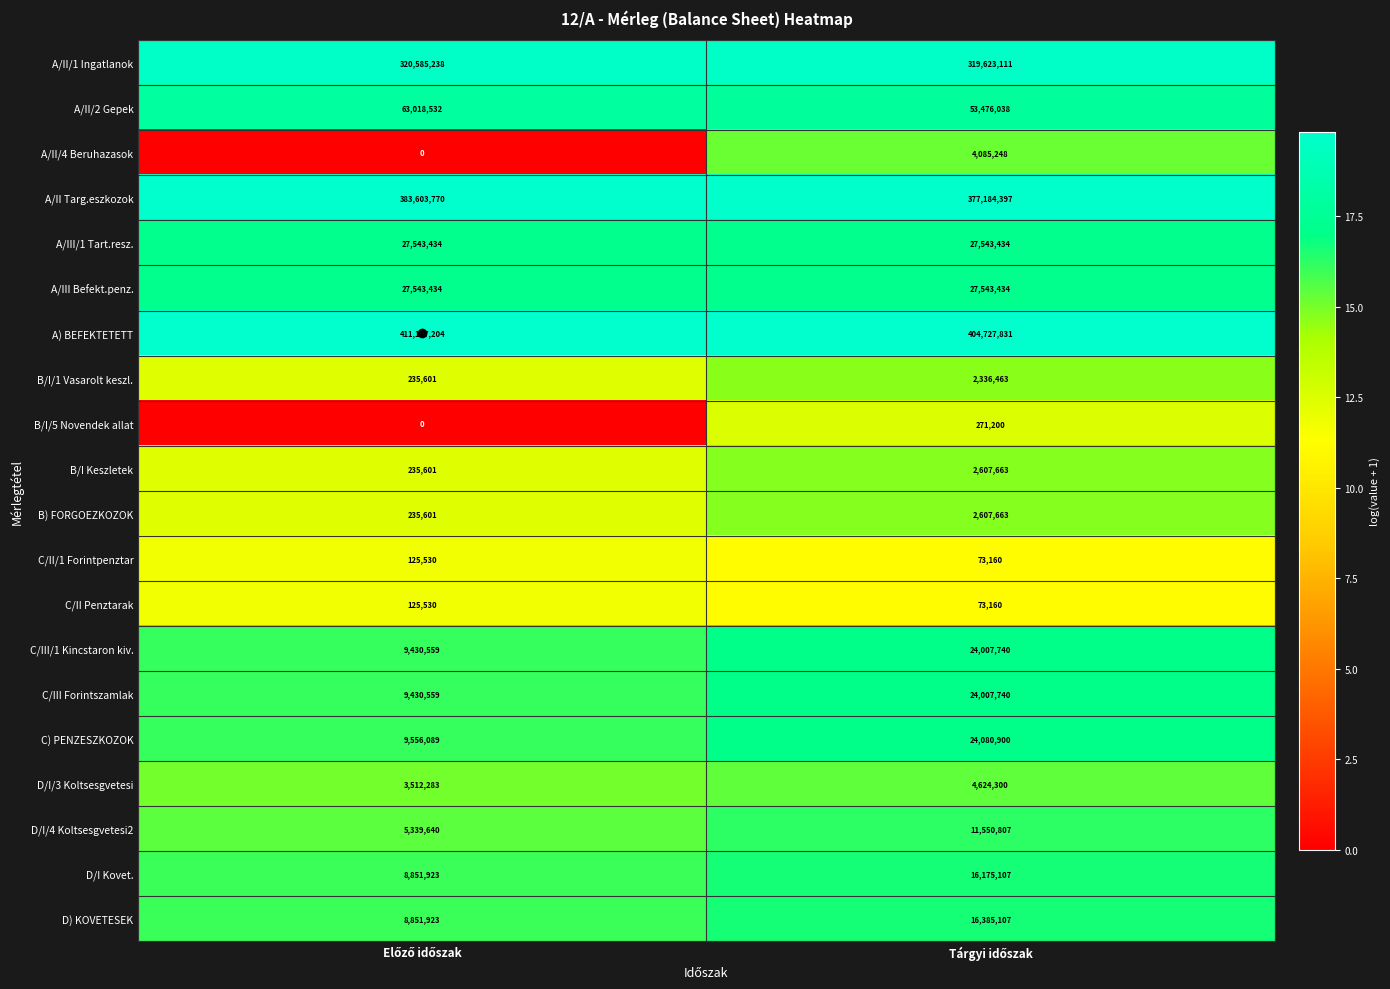

What is the average value of the A/II/2 Gepek series?

58247285